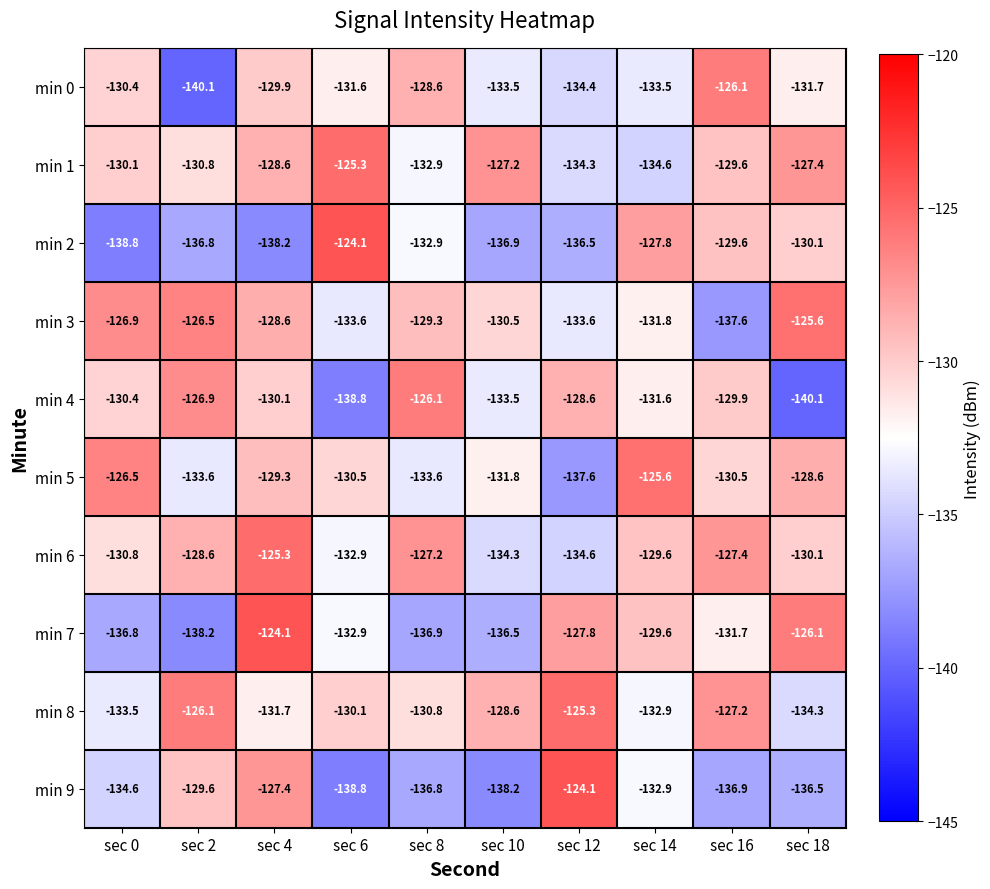

What is the sum of the min 0 values at sec 0 and sec 12?

-264.8